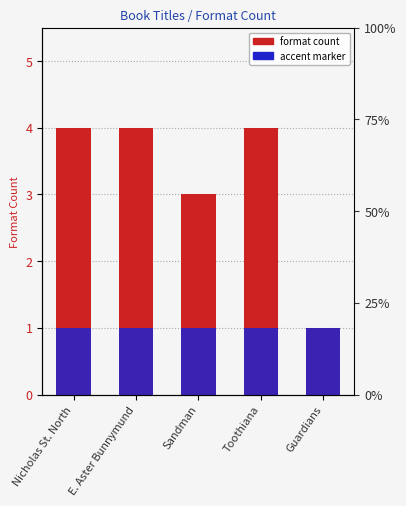

What position from the right is Guardians?

1